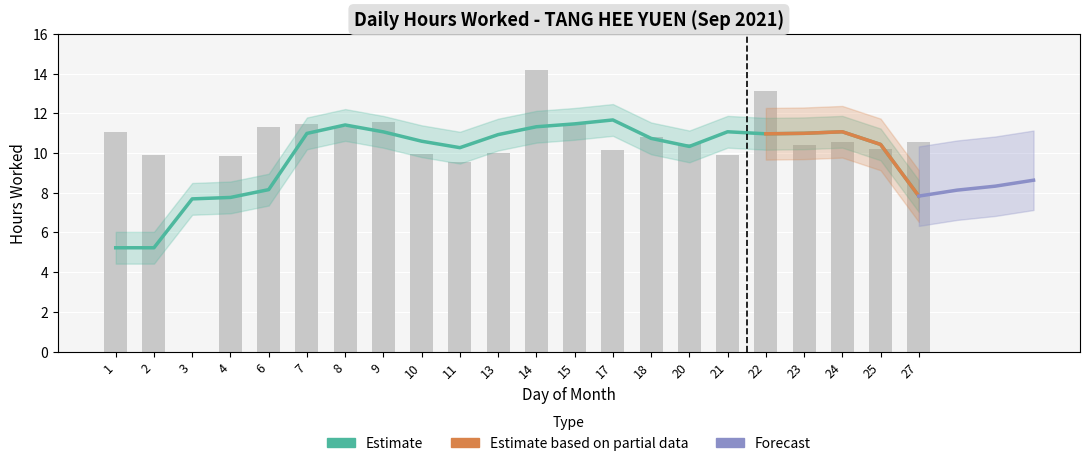

Does the chart contain stacked bars?

No